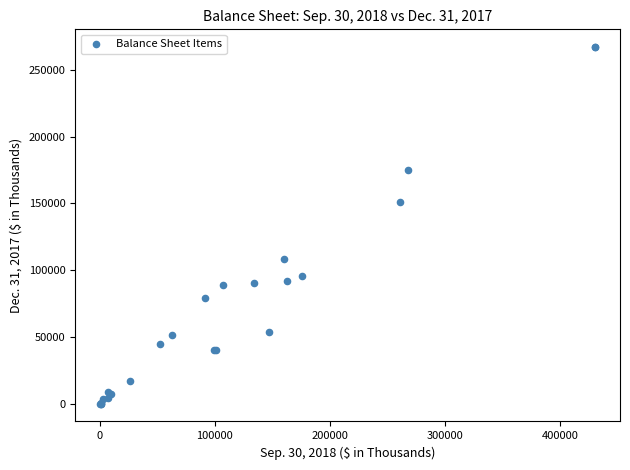

What Y value in the scatter plot is closest to 133555?

151085